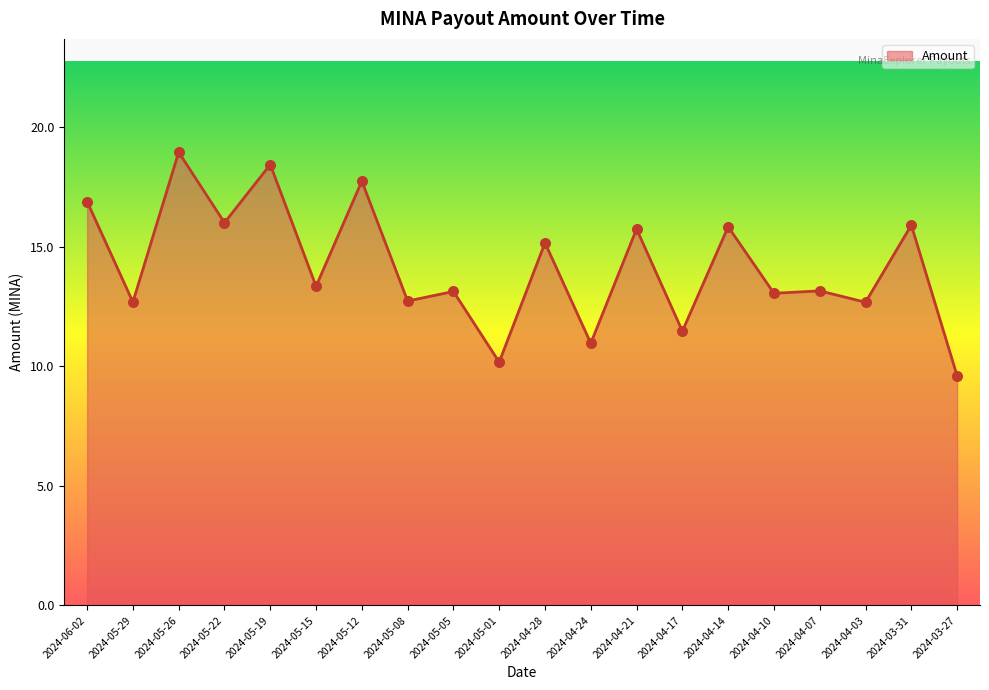

Between 2024-03-31 and 2024-05-29, which is larger?

2024-03-31